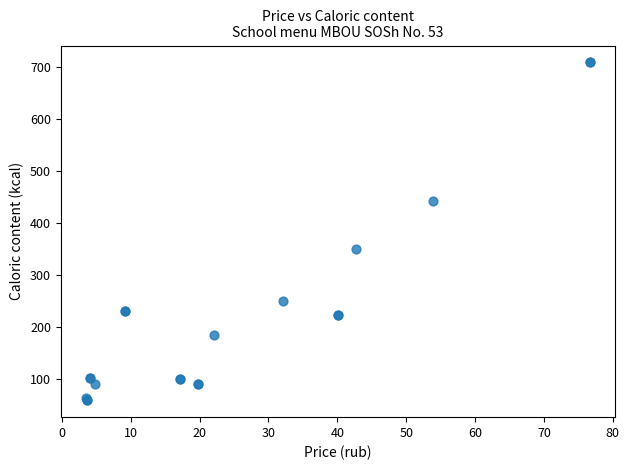

What Y value in the scatter plot is closest to 384?

350.6